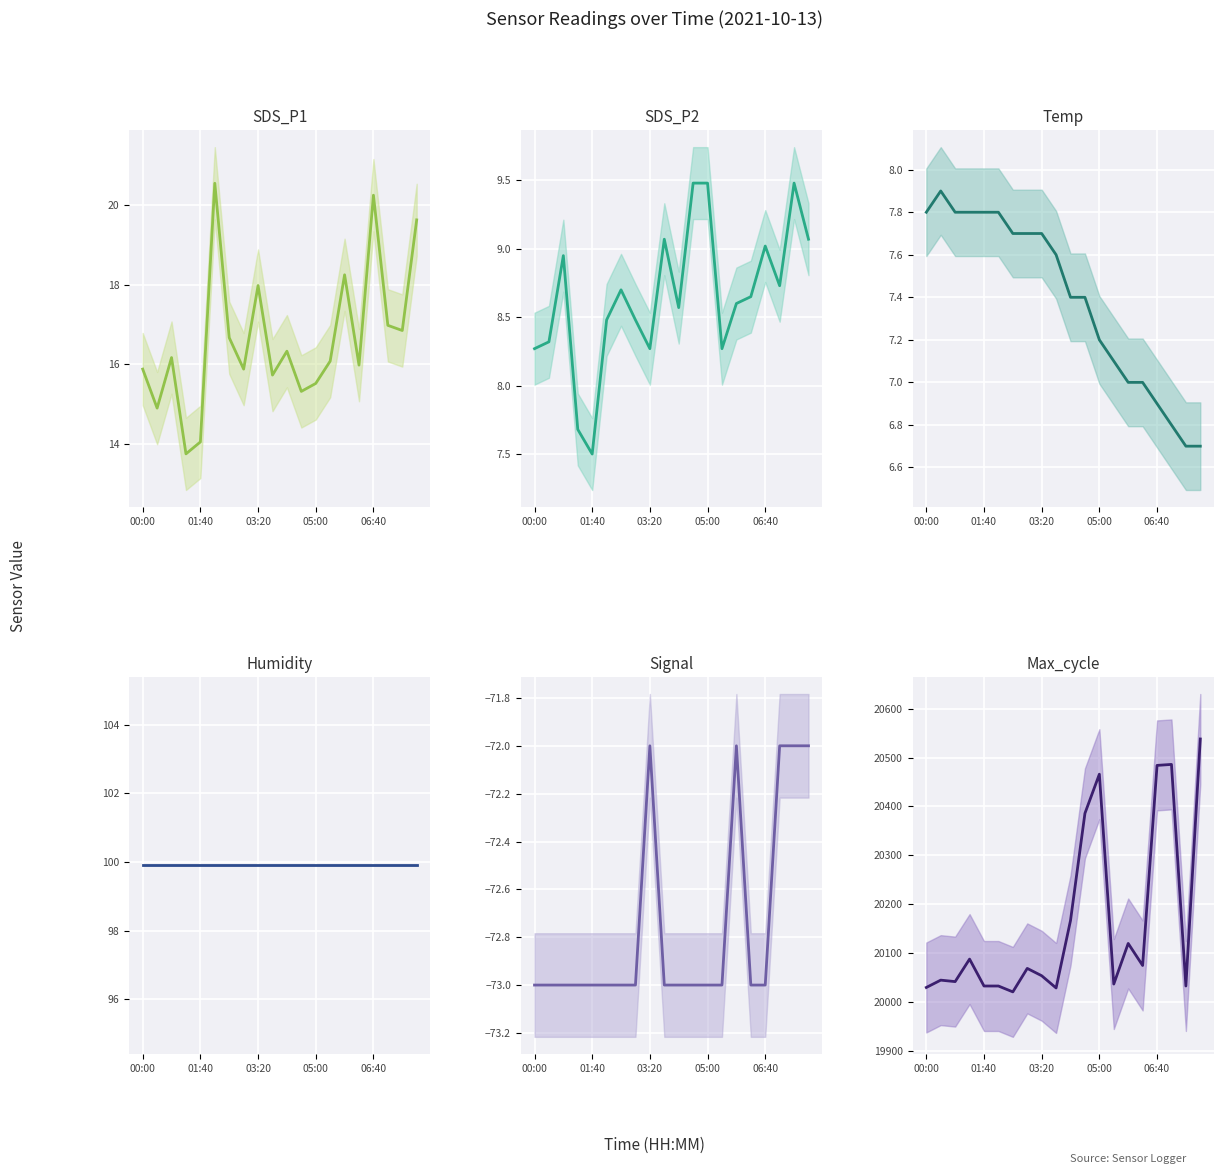

What is the sum of all Signal values?

-1455.0